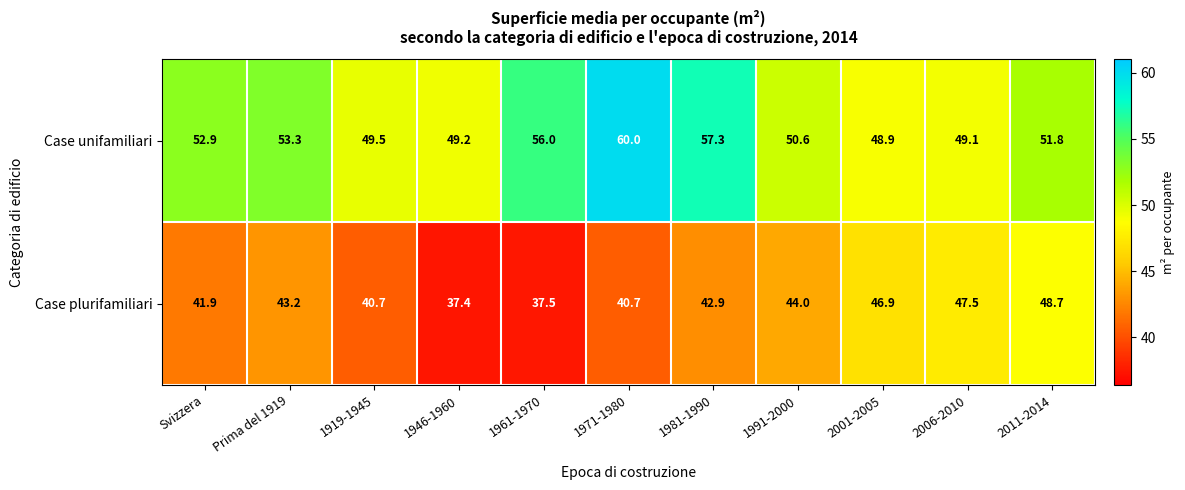

At which label does Case plurifamiliari reach its minimum?

1946-1960